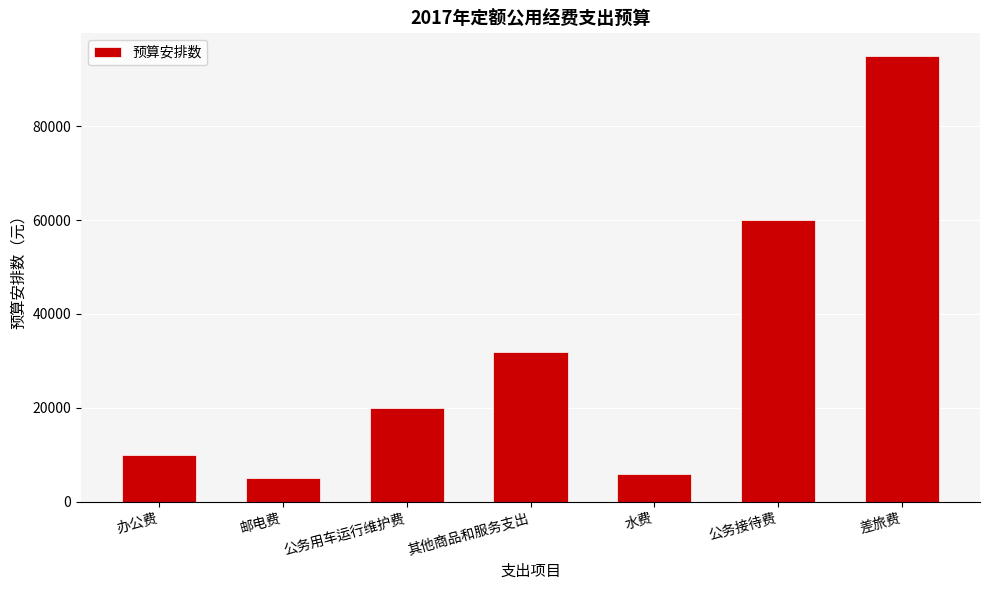

What is the maximum value shown in the chart?

95000